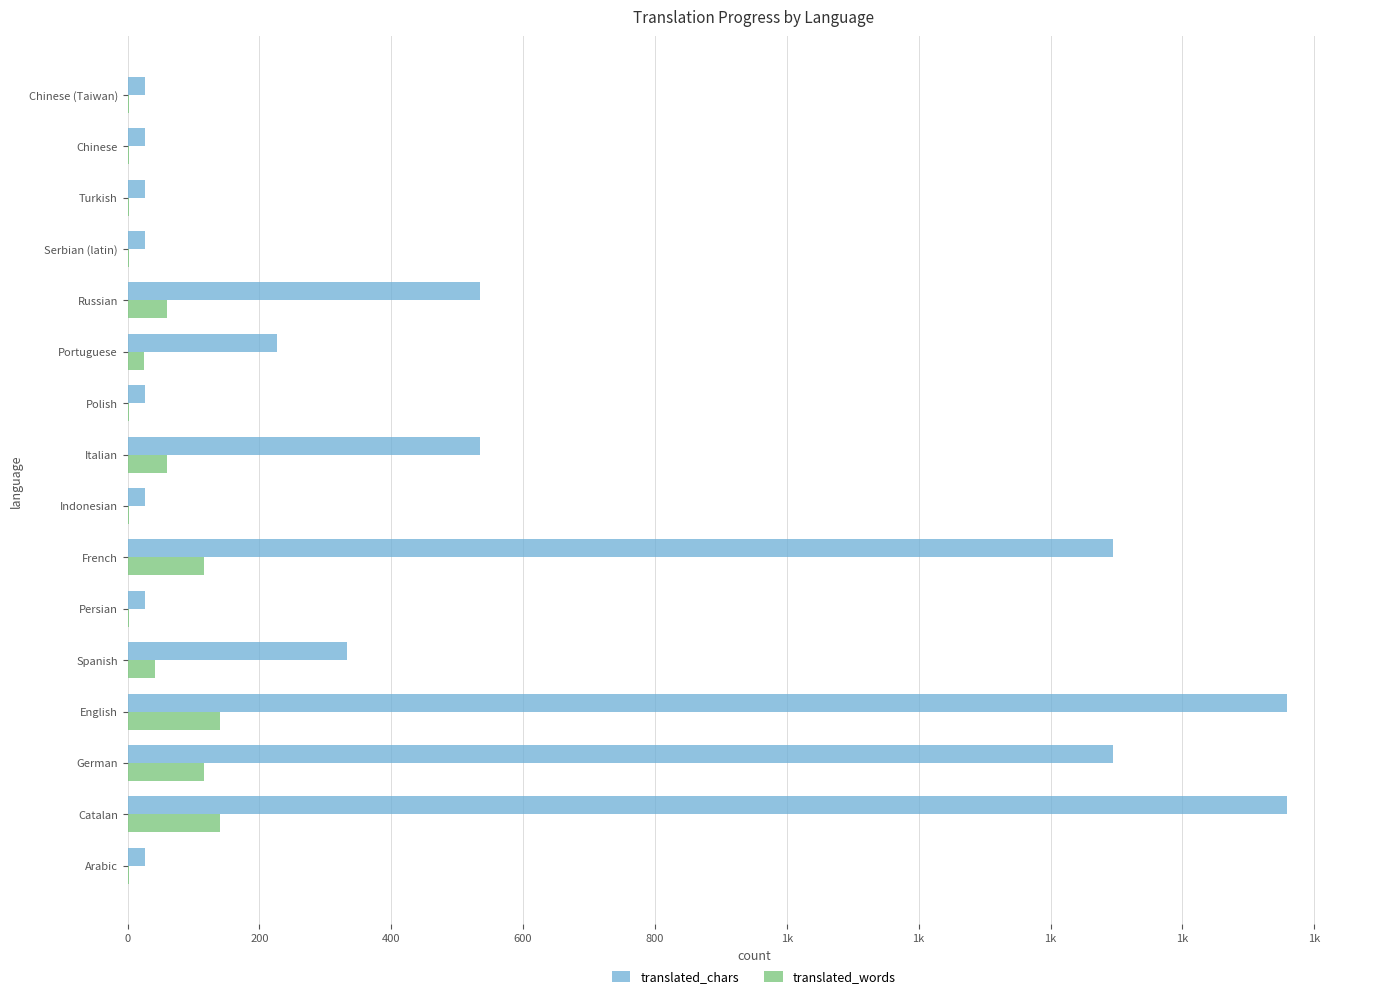

What are all the series names shown in the legend?

translated_chars, translated_words